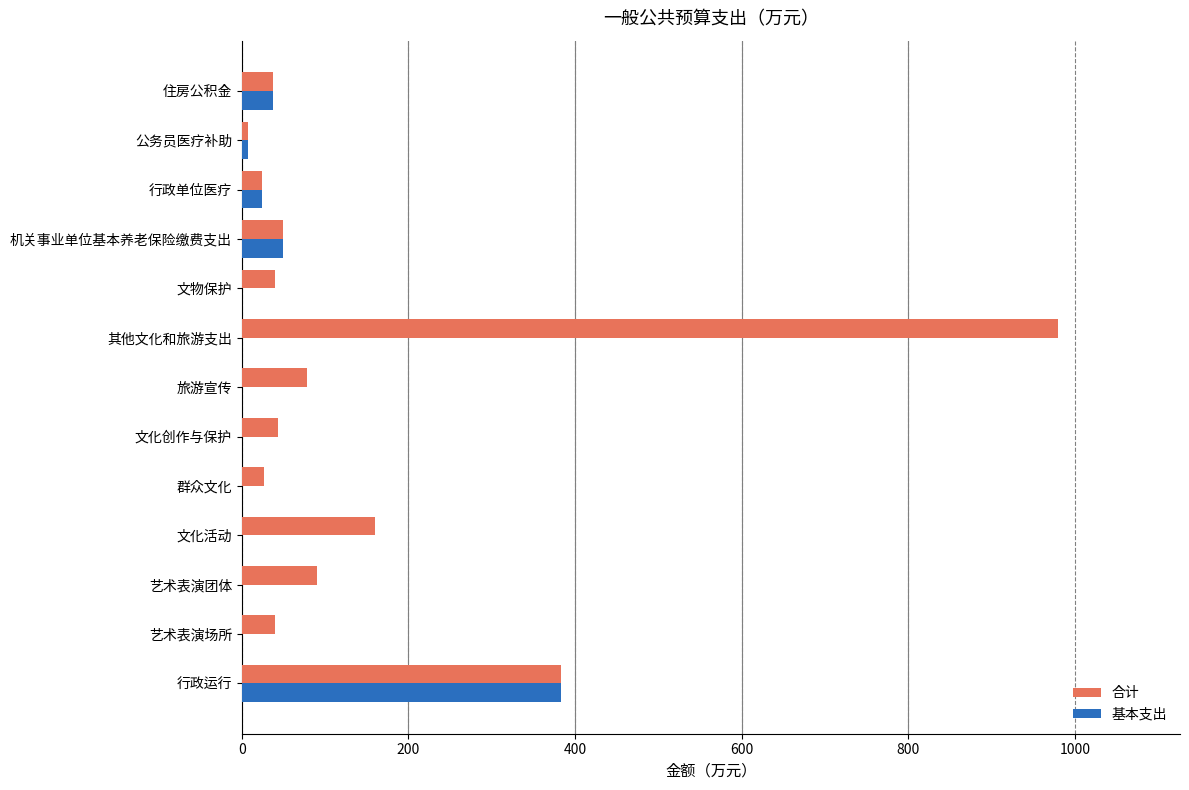

Where is 合计 nearest to the value 493?

行政运行